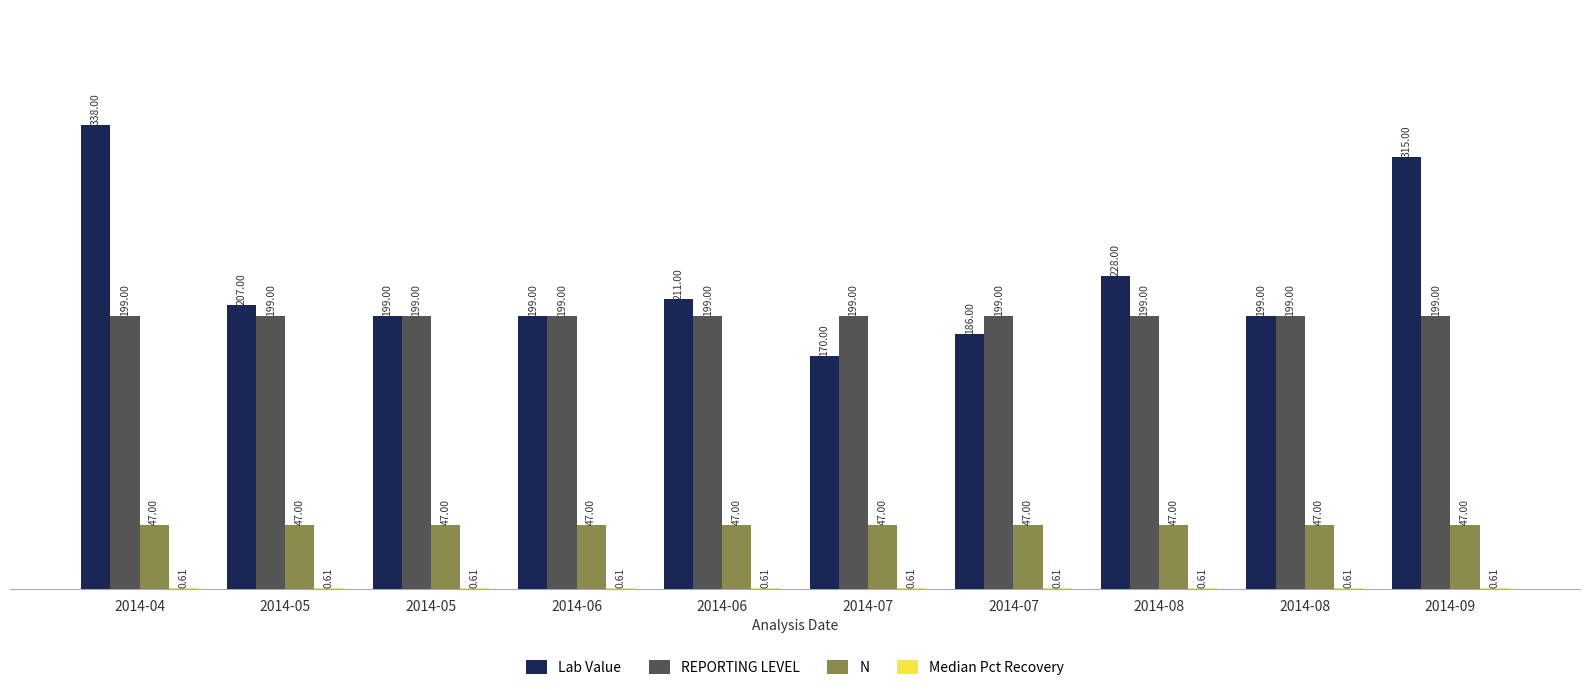

How many groups of bars are there?

10